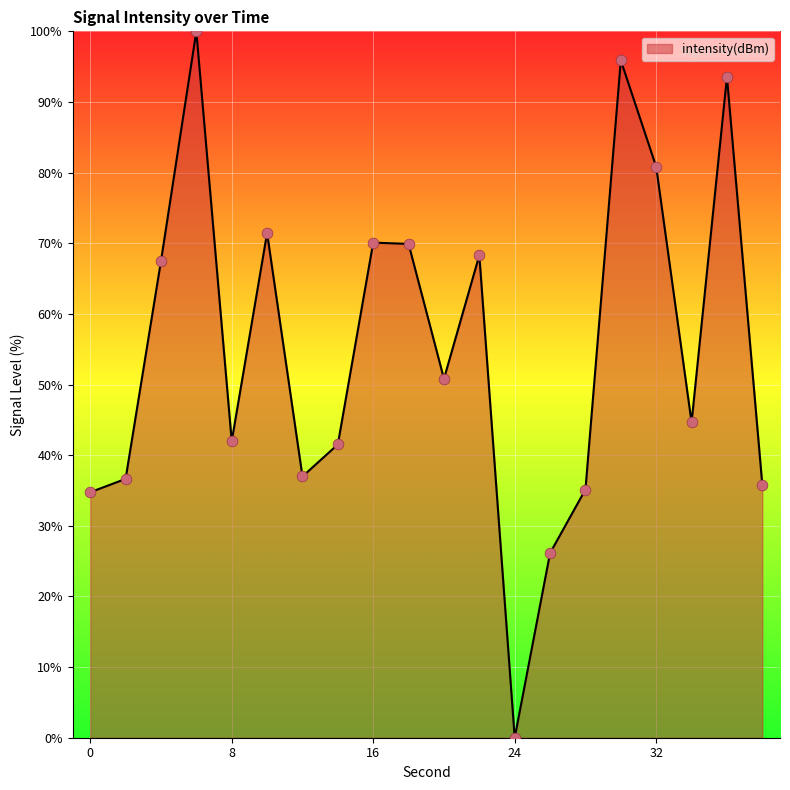

What is the difference between the maximum and minimum values?

100.0